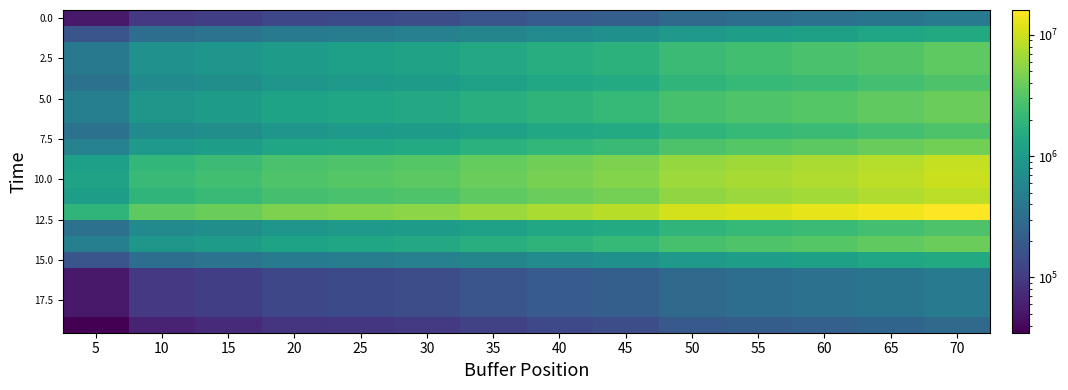

How many data points does each series have?

14